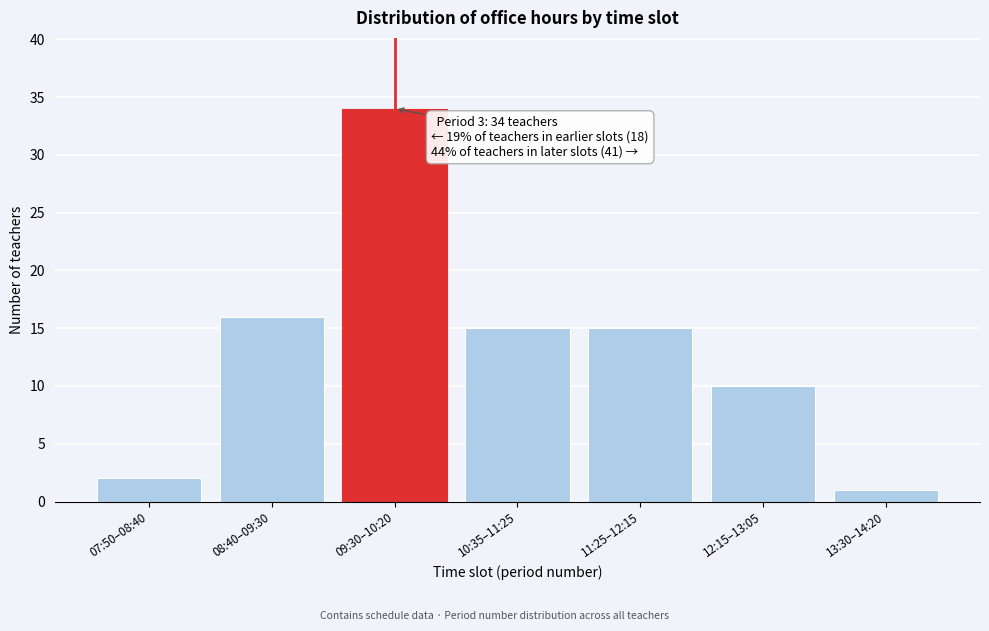

Reading right to left, transcribe all the data shown in this chart.

1	10	15	15	34	16	2